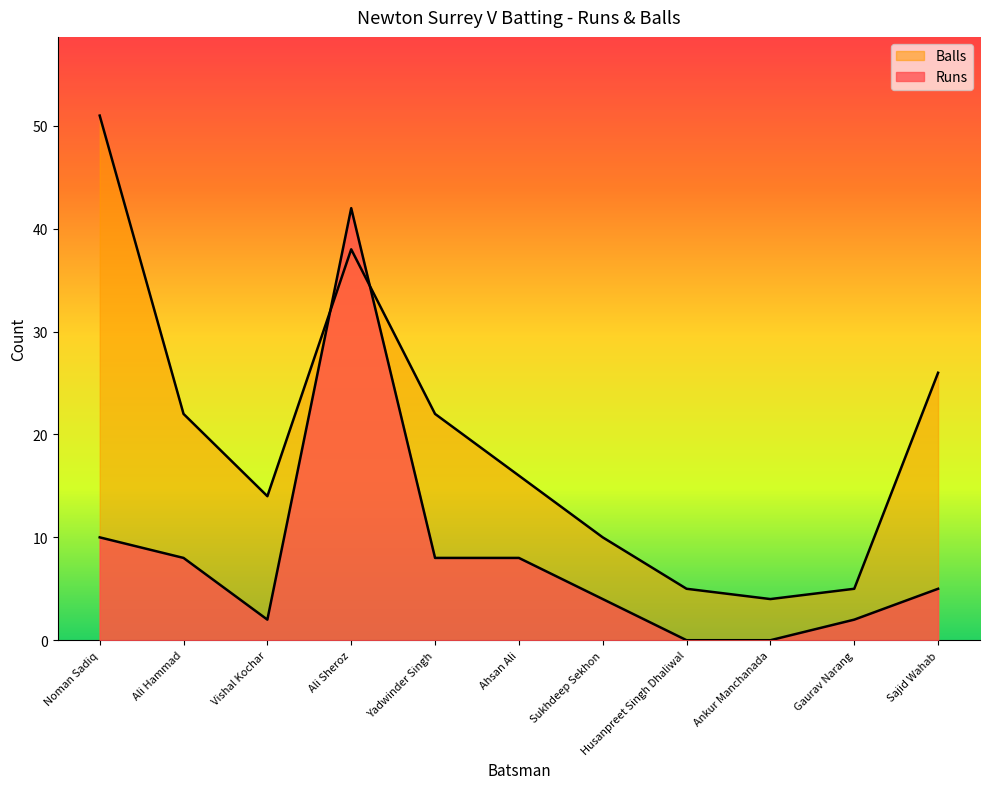

What is the sum of the Balls values at Yadwinder Singh and Noman Sadiq?

73